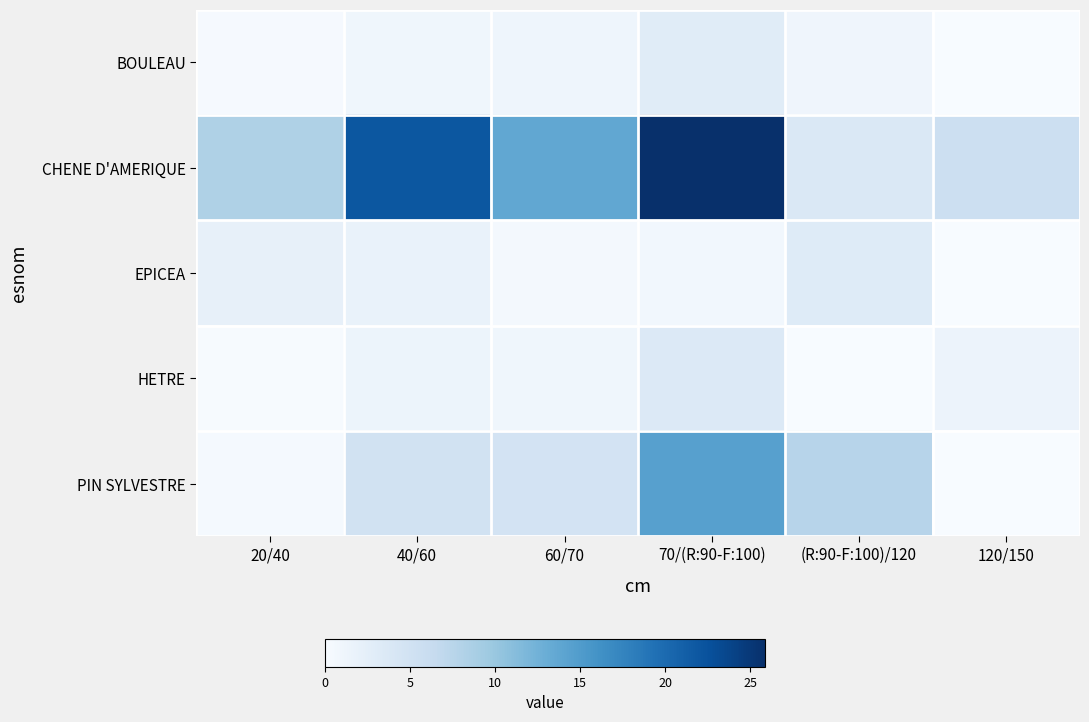

How many data points does each series have?

6